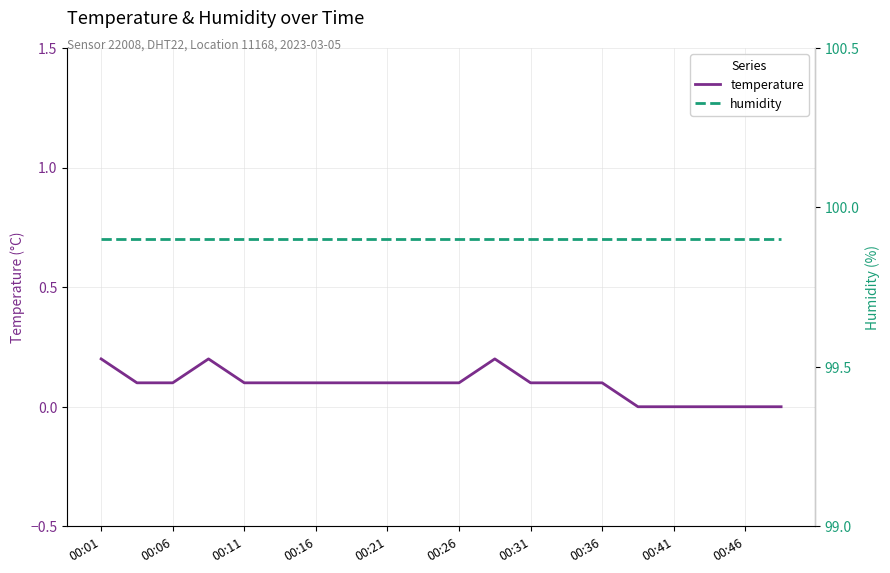

Where is humidity nearest to the value 99?

00:01